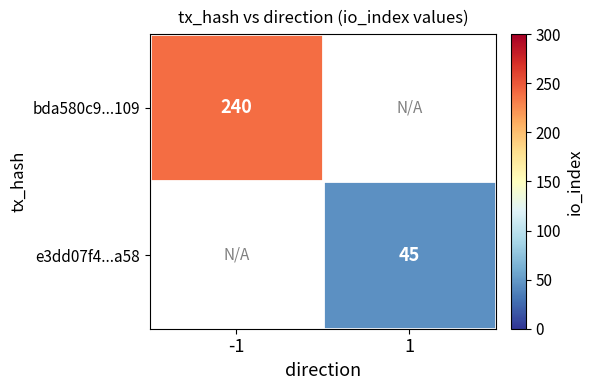

Is it true that bda580c9...109 equals 407 at -1?

False